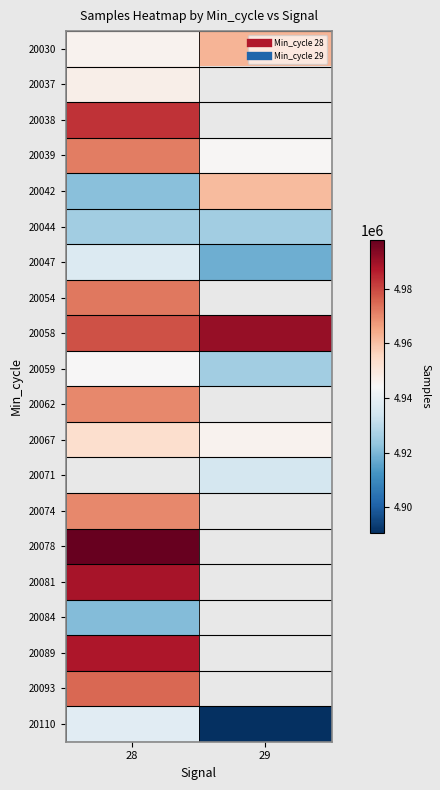

The 20054 series shows 4972355.0 at 28. True or false?

True